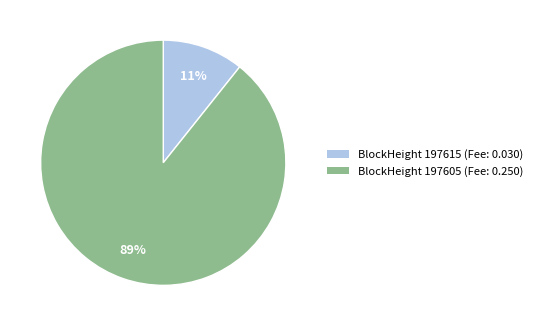

How many segments does this pie chart have?

2